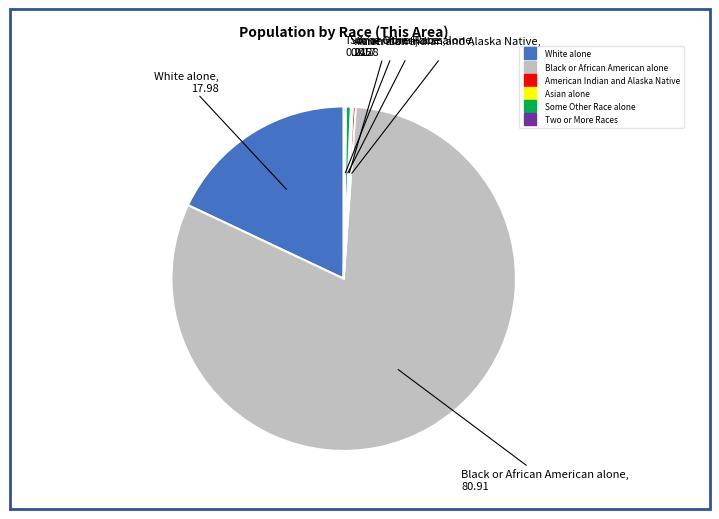

Is the sum of Some Other Race alone and Black or African American alone greater than half?

Yes